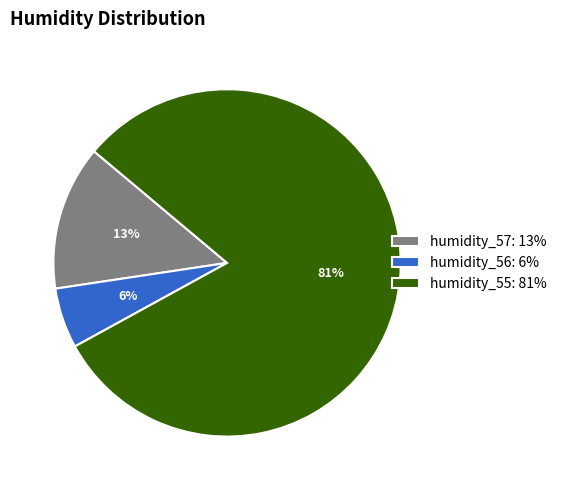

How many slices are in this pie chart?

3